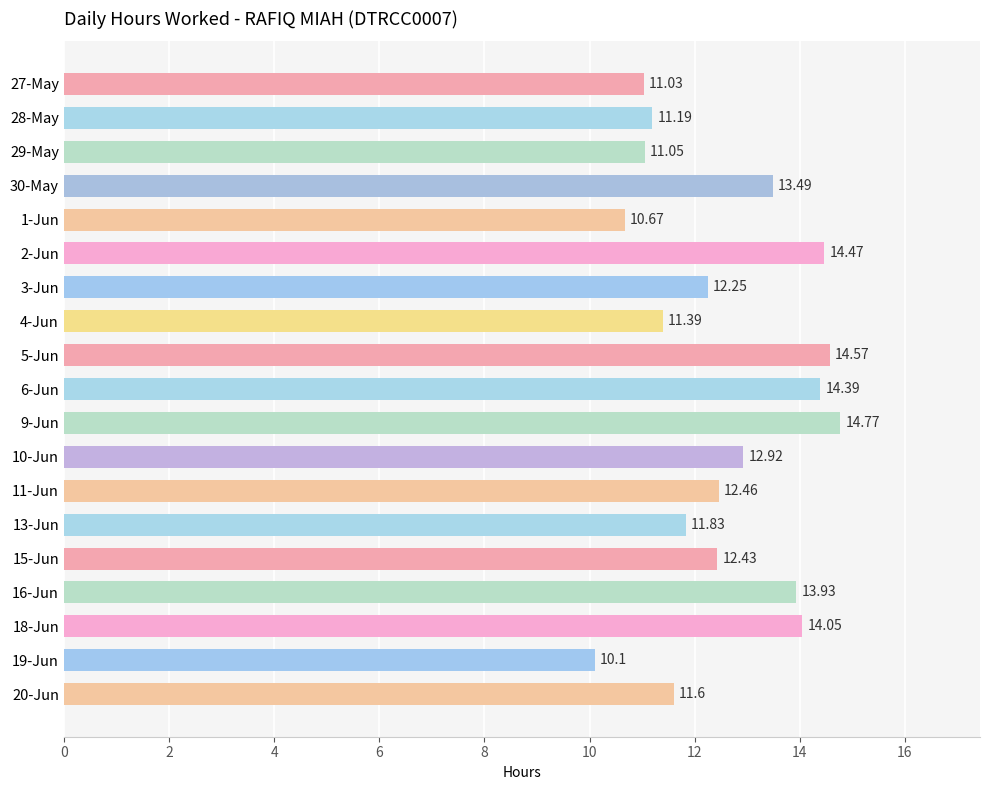

Are the bars grouped side by side (vs. stacked)?

No